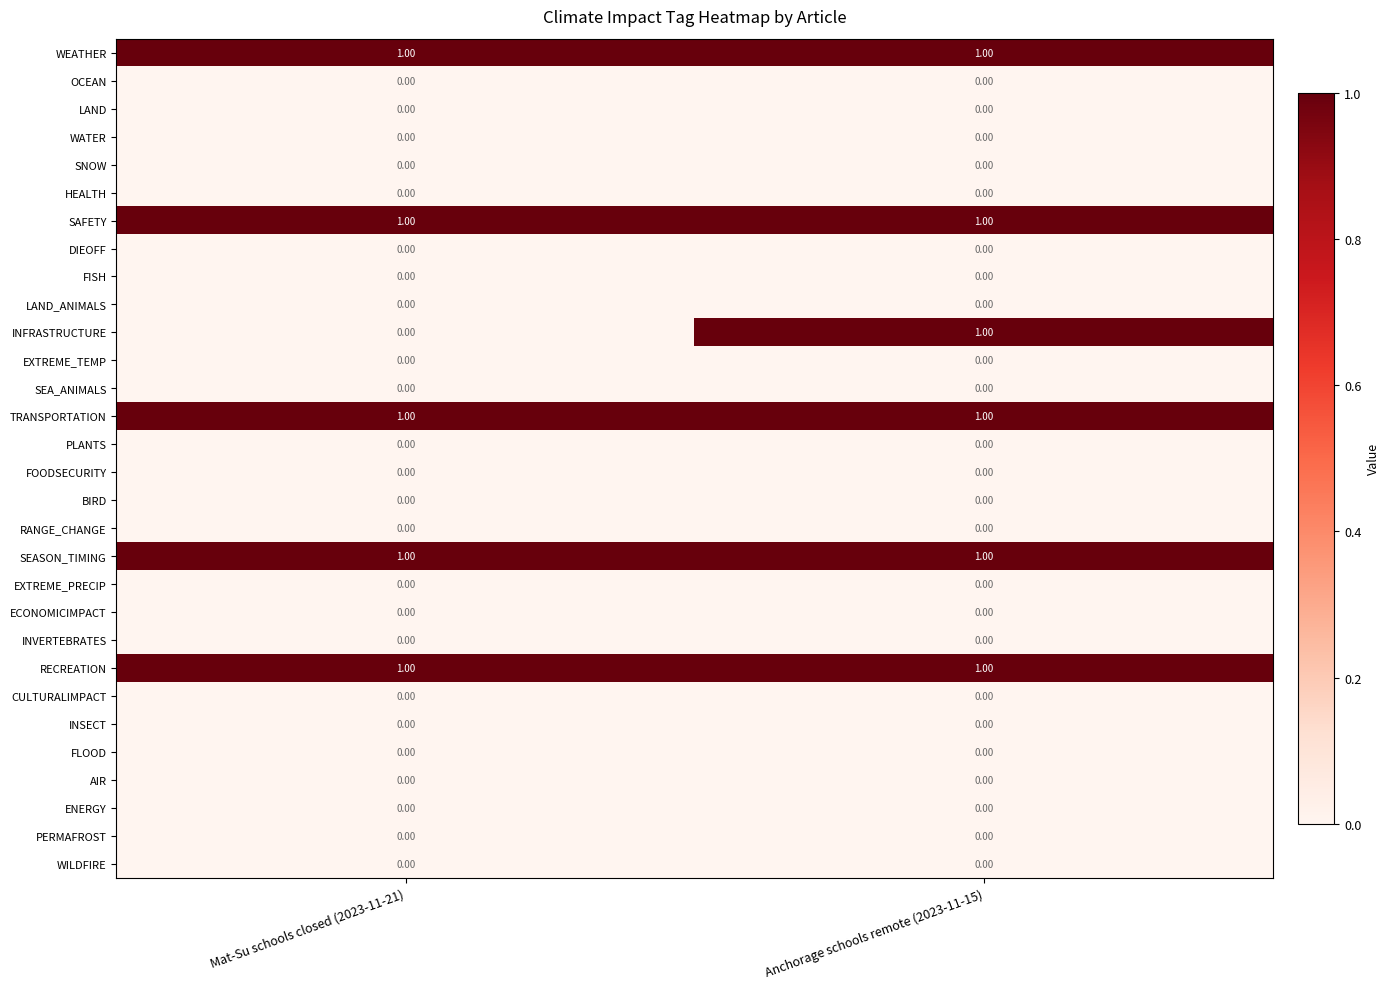

At which category is the sum across all series the highest?

Anchorage schools remote (2023-11-15)